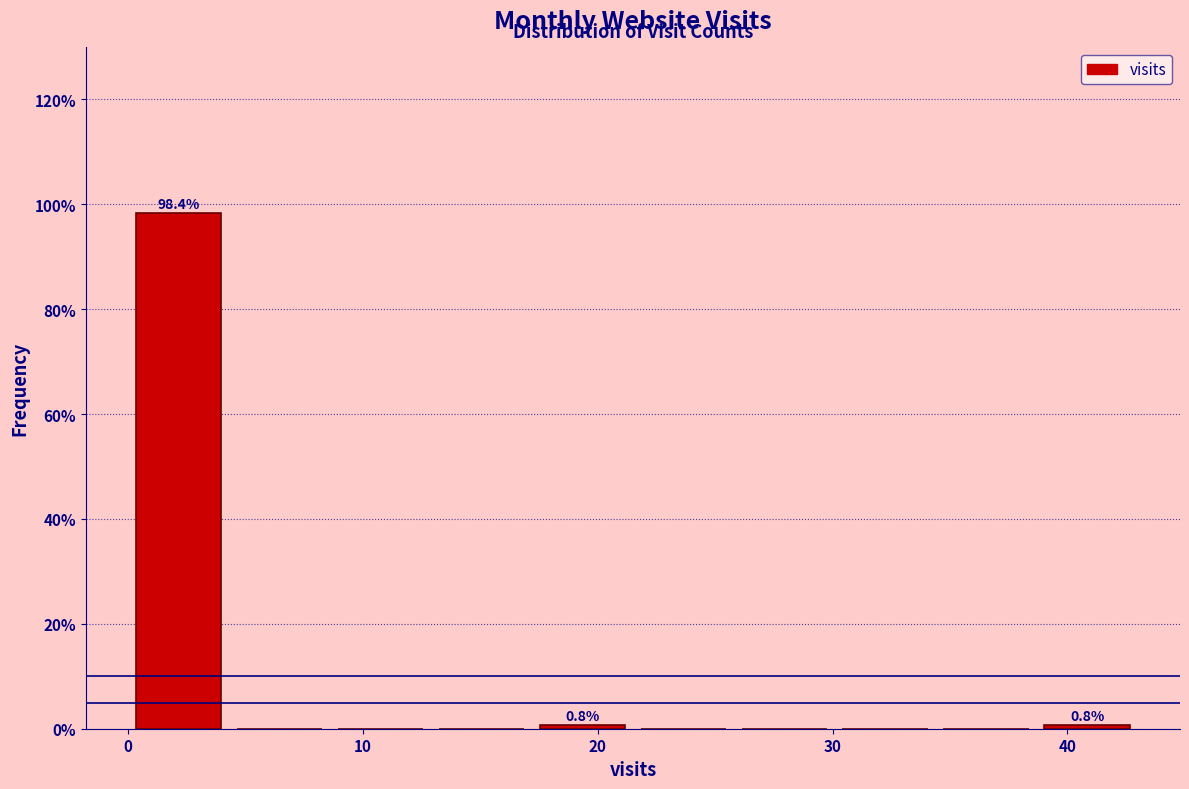

Which range on the x-axis has the tallest bar?

0.0 to 4.3